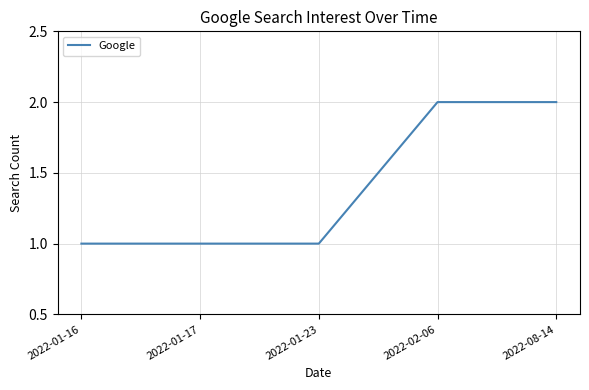

Reading left to right, transcribe all the data shown in this chart.

1	1	1	2	2